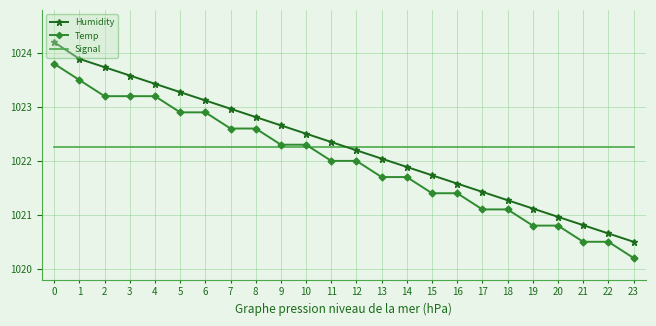

List the series in order of their peak value, lowest first.

Signal, Temp, Humidity